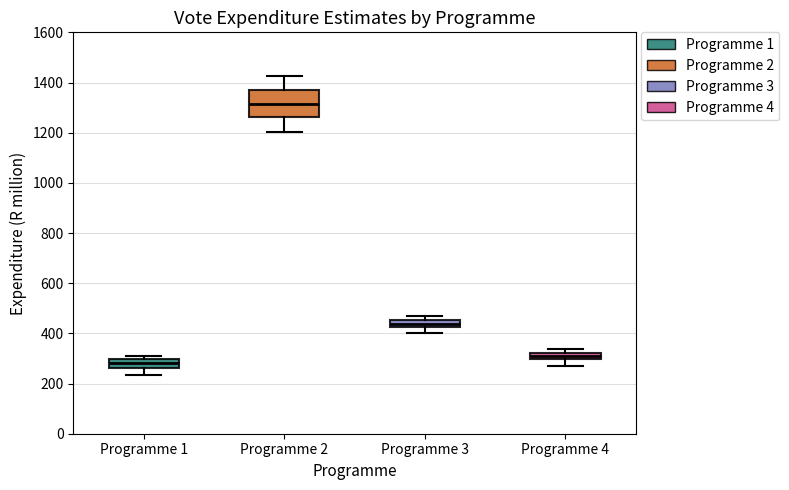

Which box's median line is the lowest?

Programme 1